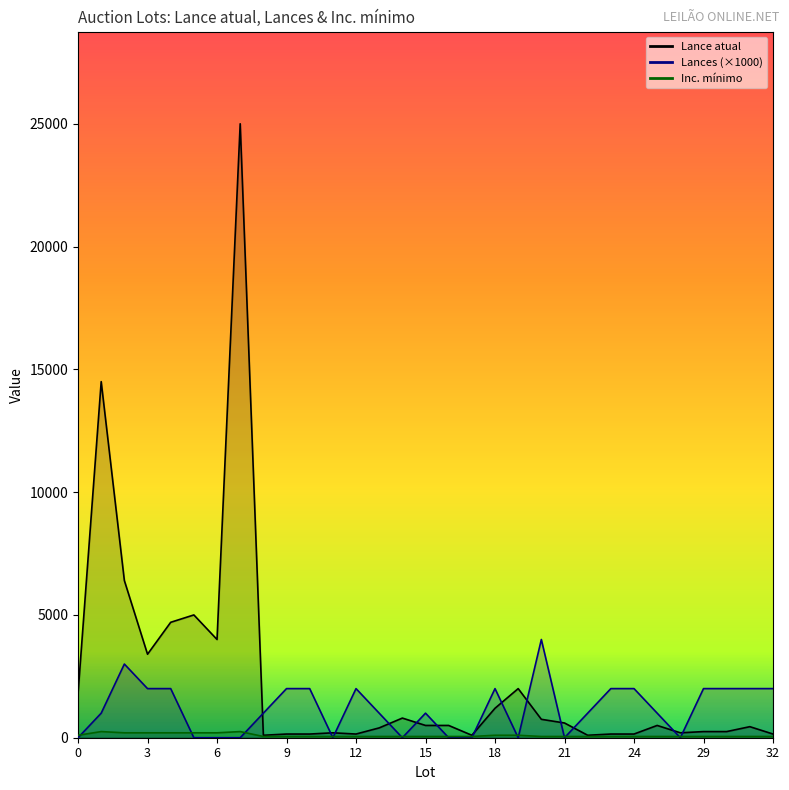

How many intersections are there between Inc. minimo and Lances?

15